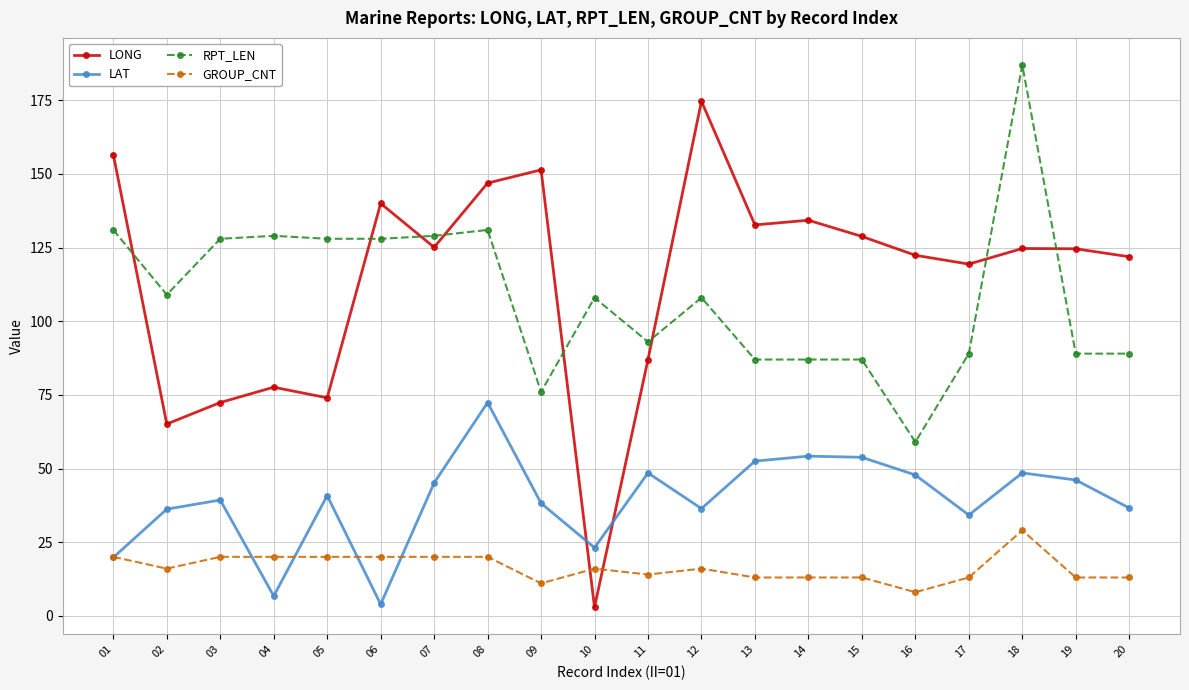

How many data points in LAT are less than 40?

10